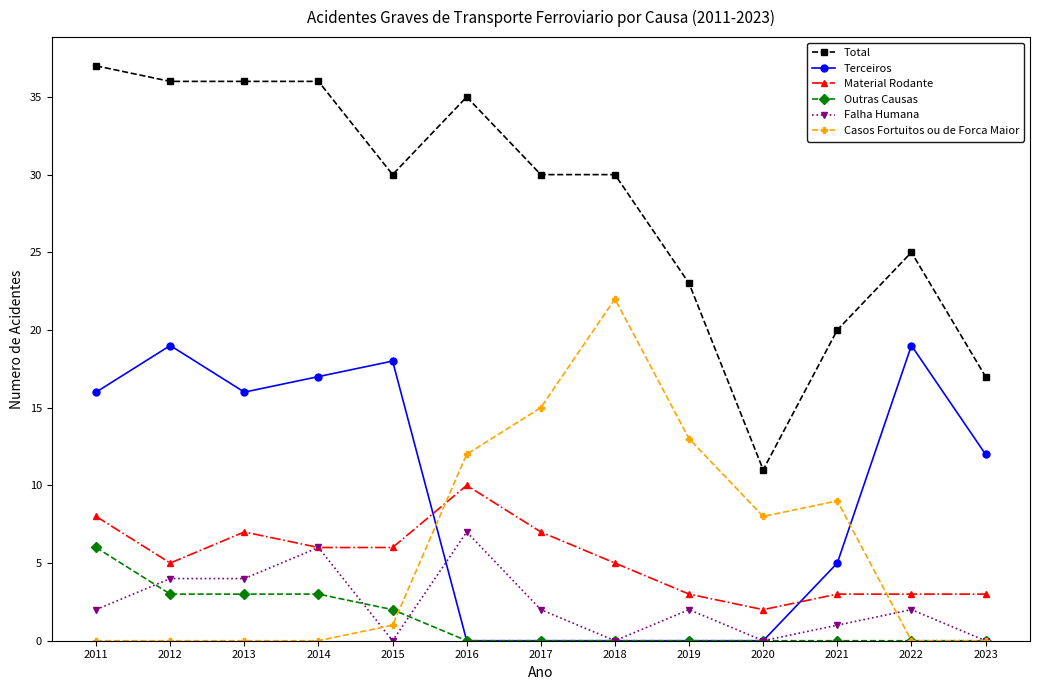

What is the greatest value displayed?

37